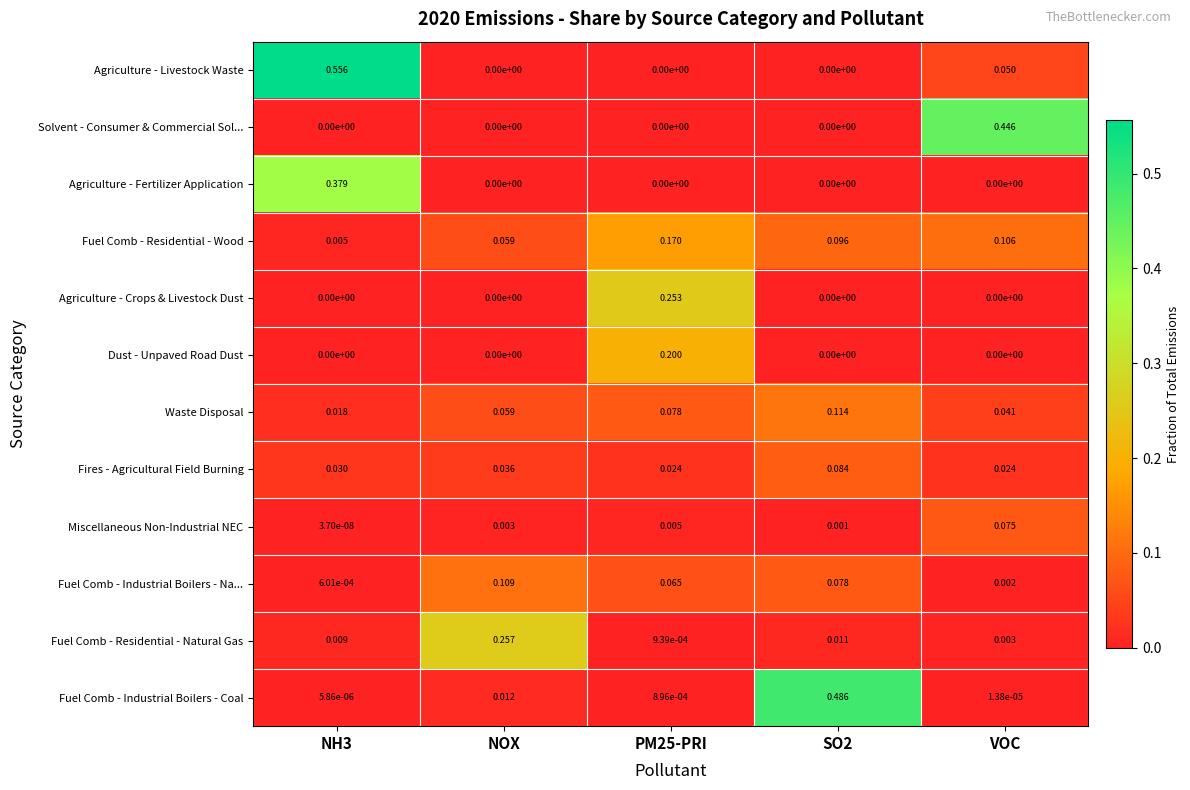

At how many categories does at least one series exceed 0?

5